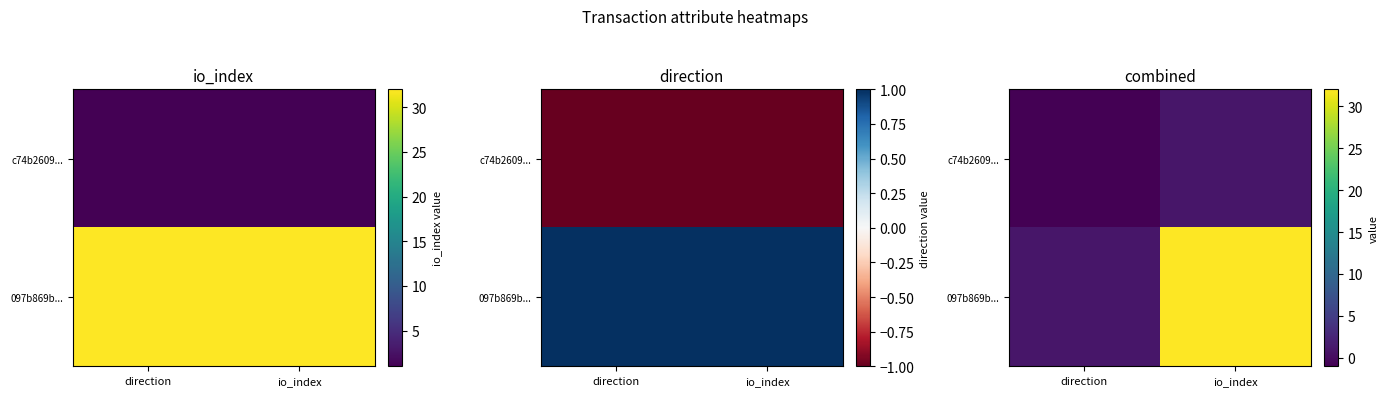

What is the difference between the maximum and minimum values in the c74b2609... series?

2